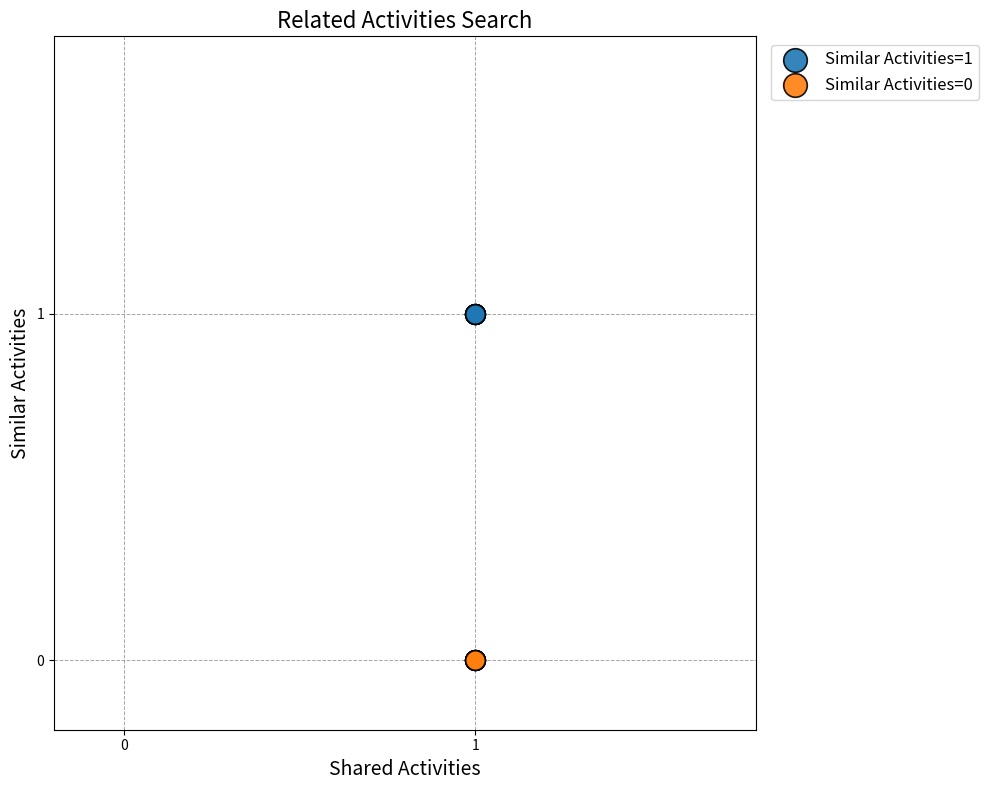

What are all the series names shown in the legend?

Similar Activities=1, Similar Activities=0